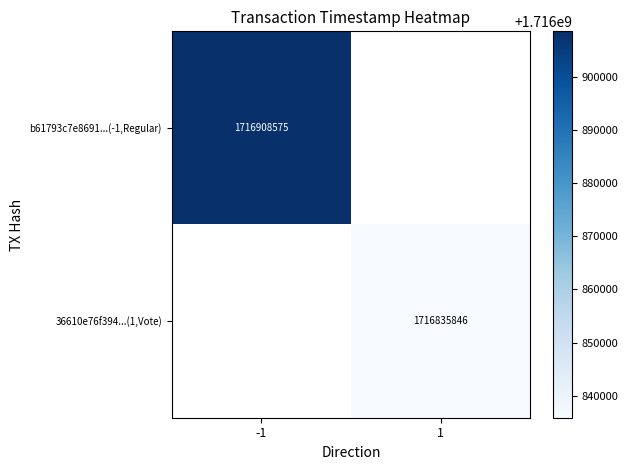

The value of b61793c7e8691...(-1,Regular) at -1 is 1716908575. True or false?

True